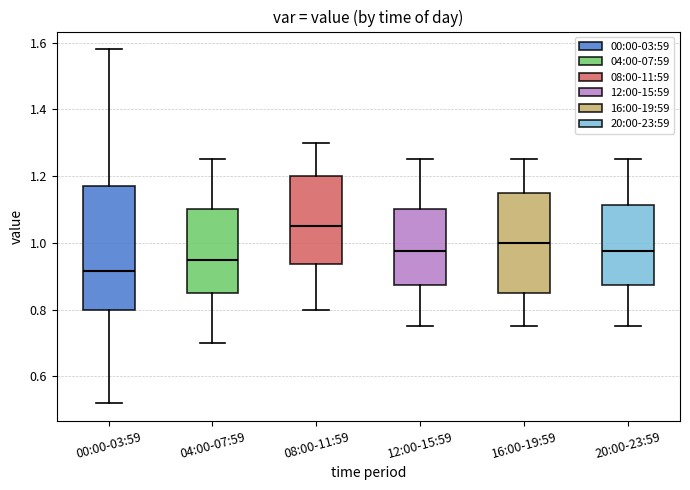

Reading left to right, read every box against the y-axis: the position of its median line, the range the box covers, and the ends of its whiskers. The values are not printed on the chart, so give them approximately, as read against the axis.

00:00-03:59: median 0.92, box 0.80 to 1.18, whiskers 0.52 to 1.58
04:00-07:59: median 0.96, box 0.86 to 1.10, whiskers 0.70 to 1.26
08:00-11:59: median 1.06, box 0.94 to 1.20, whiskers 0.80 to 1.30
12:00-15:59: median 0.98, box 0.88 to 1.10, whiskers 0.76 to 1.26
16:00-19:59: median 1.00, box 0.86 to 1.16, whiskers 0.76 to 1.26
20:00-23:59: median 0.98, box 0.88 to 1.12, whiskers 0.76 to 1.26